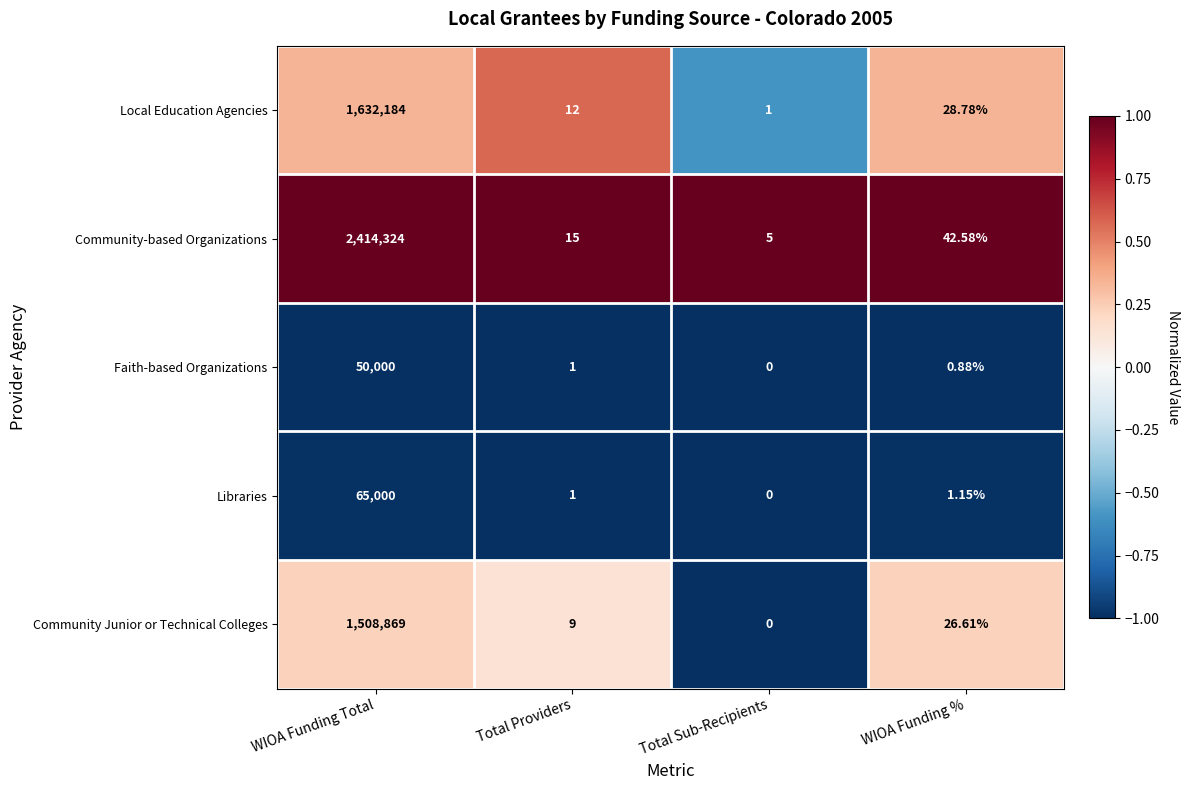

Which series has the widest spread of values?

Community-based Organizations